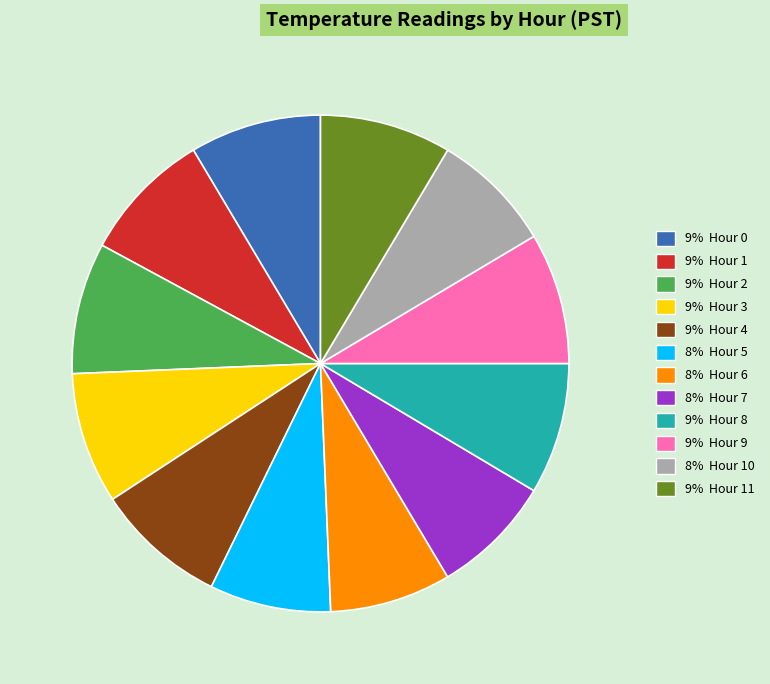

Is there a majority slice in this chart?

No